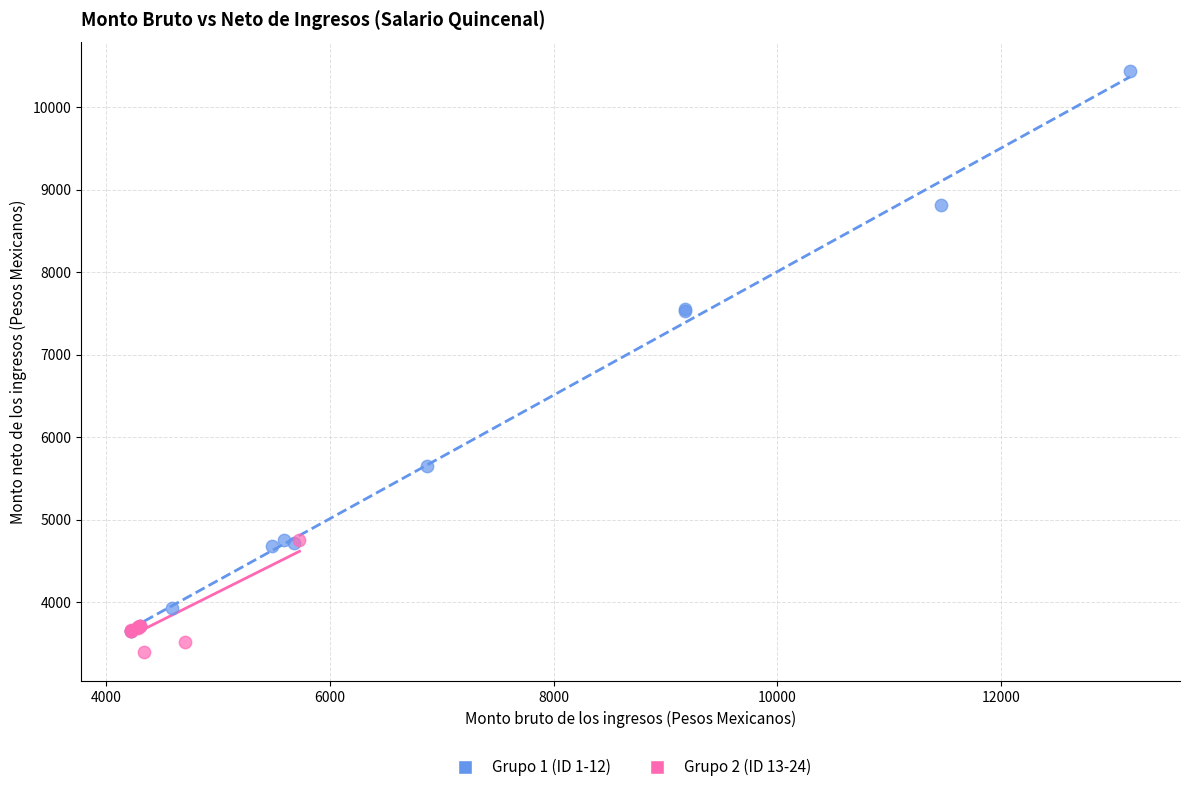

Which series contains the lowest Y value?

Grupo 2 (ID 13-24)